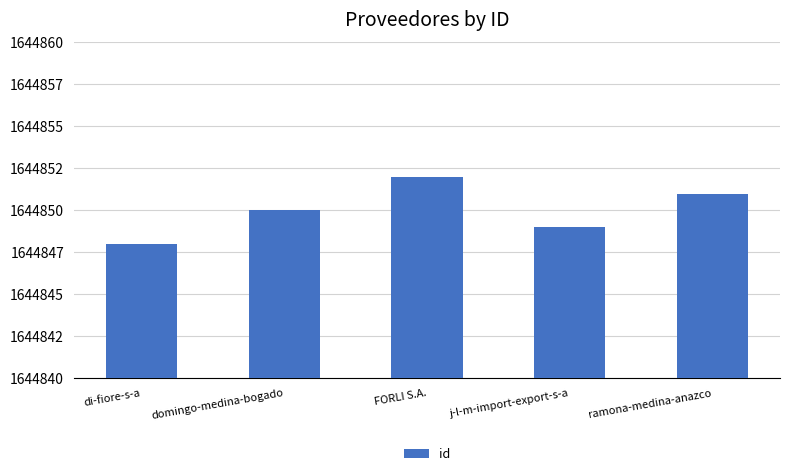

True or false: the data shows 2167915 at domingo-medina-bogado.

False